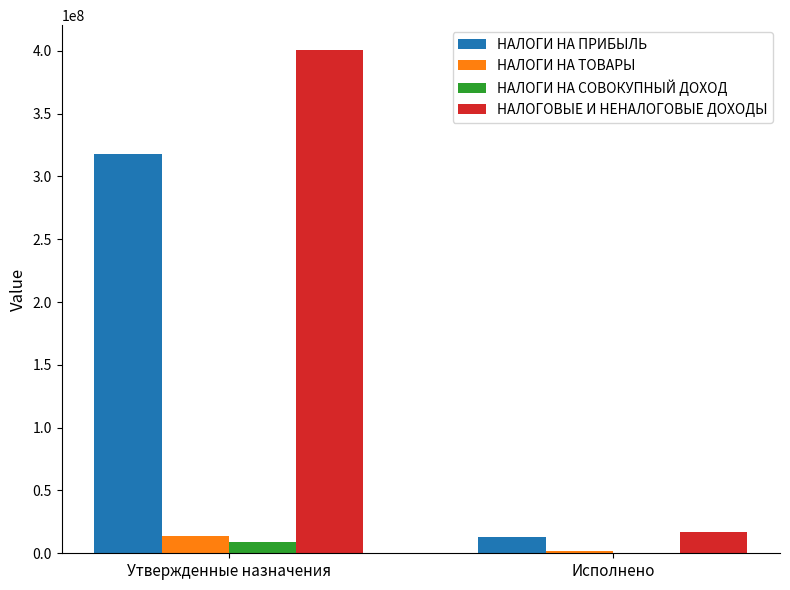

Reading right to left, list all the values displayed in this chart.

НАЛОГИ НА ПРИБЫЛЬ: 13028039.1	317965000.0
НАЛОГИ НА ТОВАРЫ: 1739570.0	13686000.0
НАЛОГИ НА СОВОКУПНЫЙ ДОХОД: -33688.4	8834000.0
НАЛОГОВЫЕ И НЕНАЛОГОВЫЕ ДОХОДЫ: 16837771.1	400414000.0